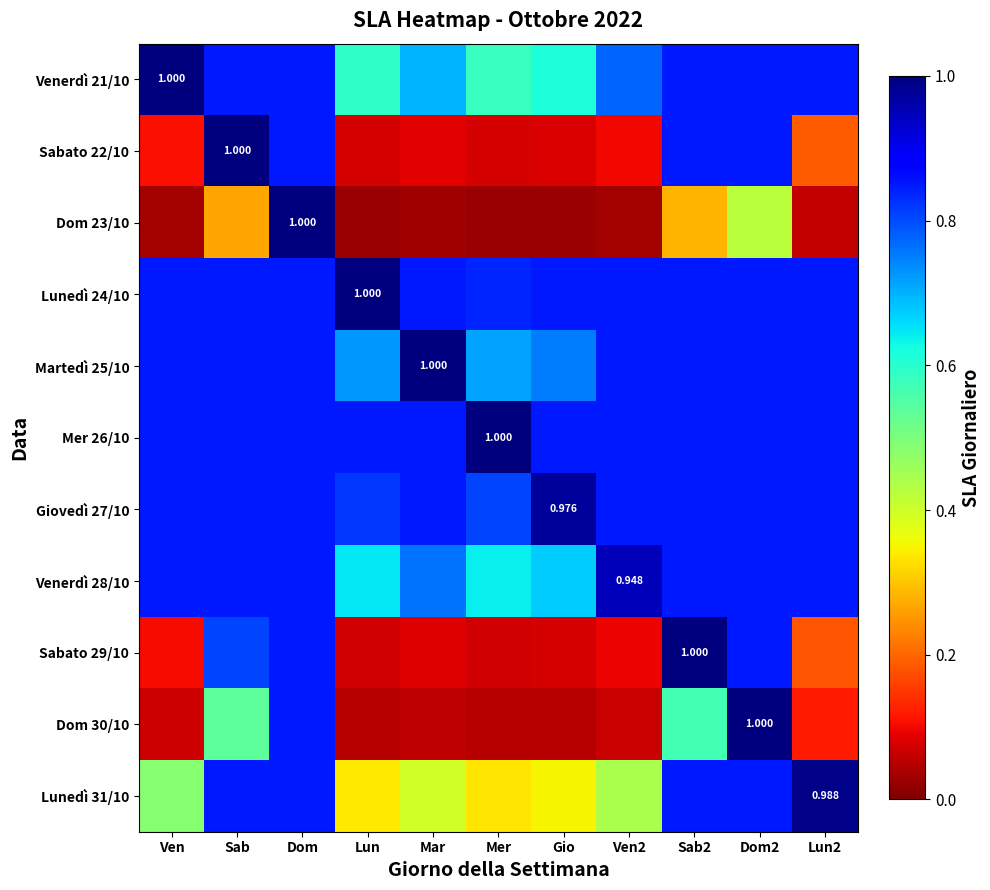

At how many categories does at least one series exceed 0?

11